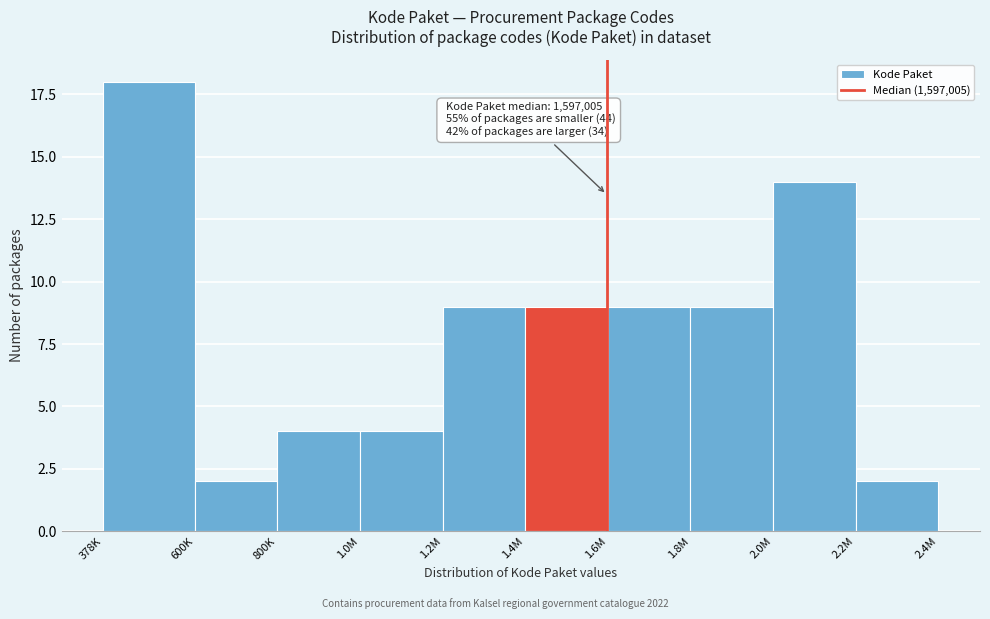

Reading left to right, extract all data points from this chart.

378K=18	600K=2	800K=4	1.0M=4	1.2M=9	1.4M=9	1.6M=9	1.8M=9	2.0M=14	2.2M=2